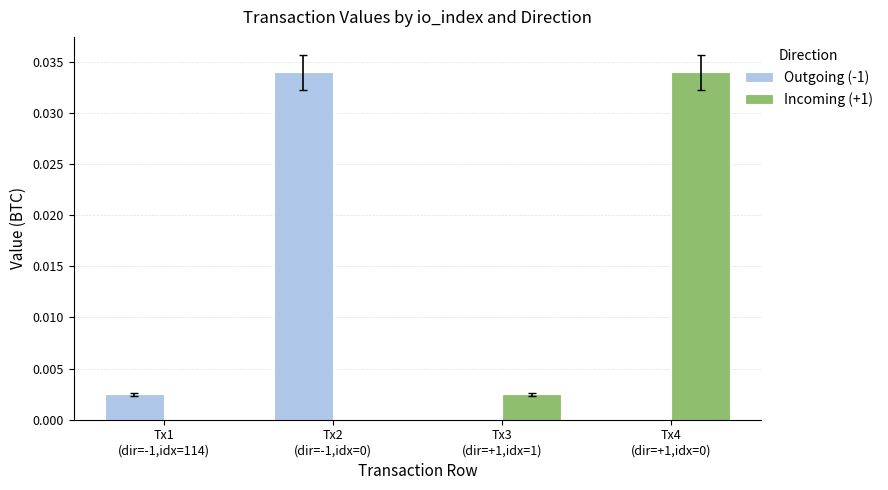

Reading left to right, transcribe all the data shown in this chart.

Outgoing (-1): Tx1
(dir=-1,idx=114)=0.0	Tx2
(dir=-1,idx=0)=0.0	Tx3
(dir=+1,idx=1)=0.0	Tx4
(dir=+1,idx=0)=0.0
Incoming (+1): Tx1
(dir=-1,idx=114)=0.0	Tx2
(dir=-1,idx=0)=0.0	Tx3
(dir=+1,idx=1)=0.0	Tx4
(dir=+1,idx=0)=0.0